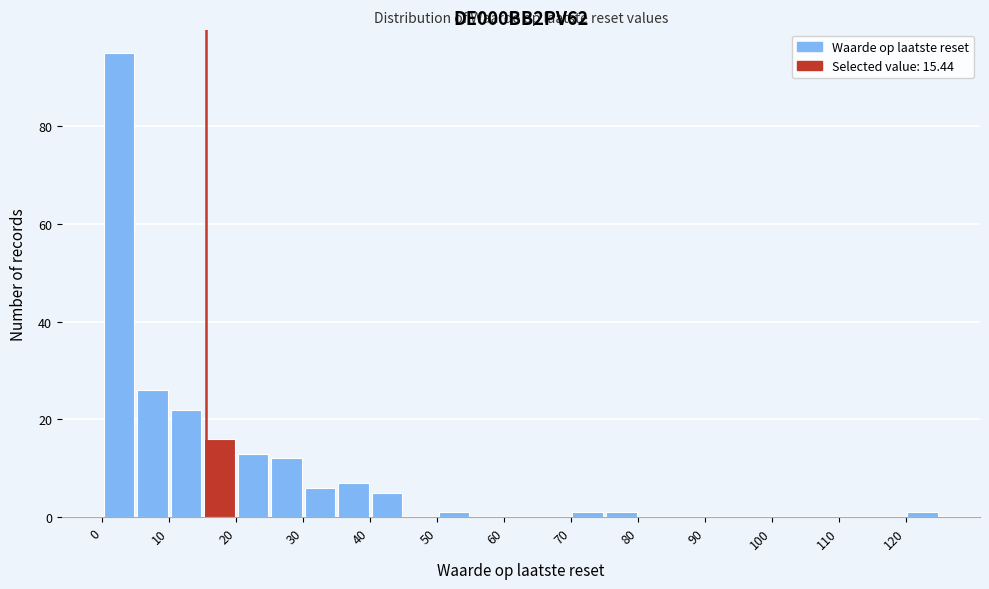

What is the height of the bar covering 5 to 10 on the x-axis? The values are not printed on the chart, so give them approximately, as read against the axis.

26